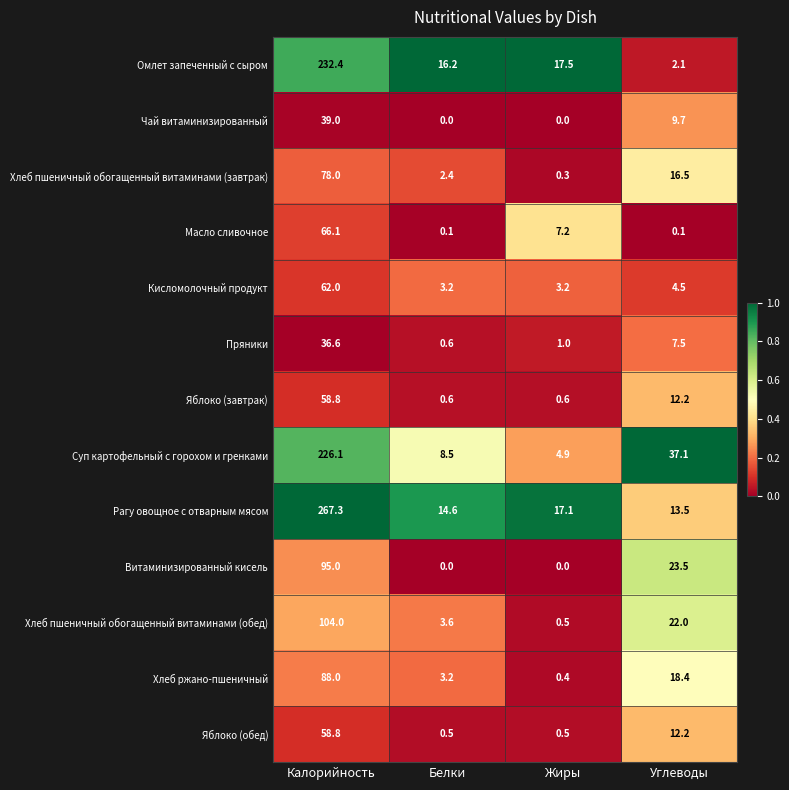

Rank the categories by Хлеб ржано-пшеничный value from lowest to highest.

Жиры, Белки, Углеводы, Калорийность